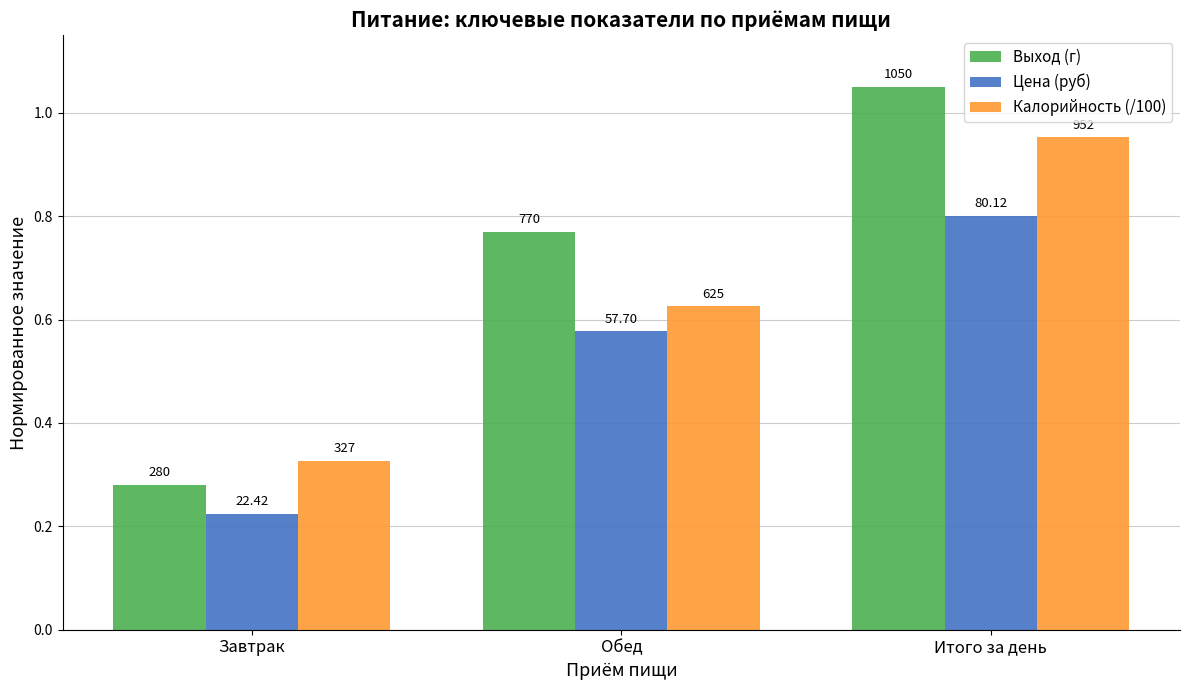

At Завтрак, list the series in order from smallest to largest.

Цена (руб), Выход (г), Калорийность (/100)